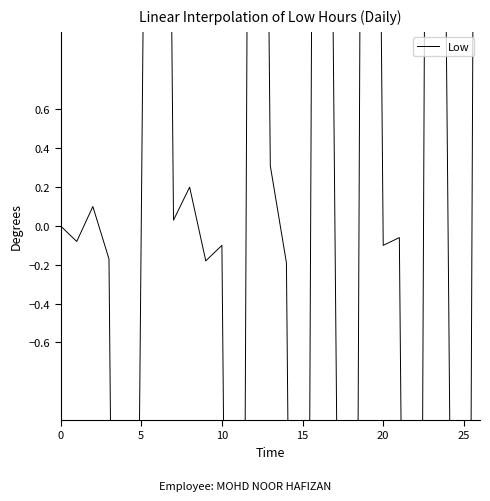

Does the chart have visible grid lines?

No